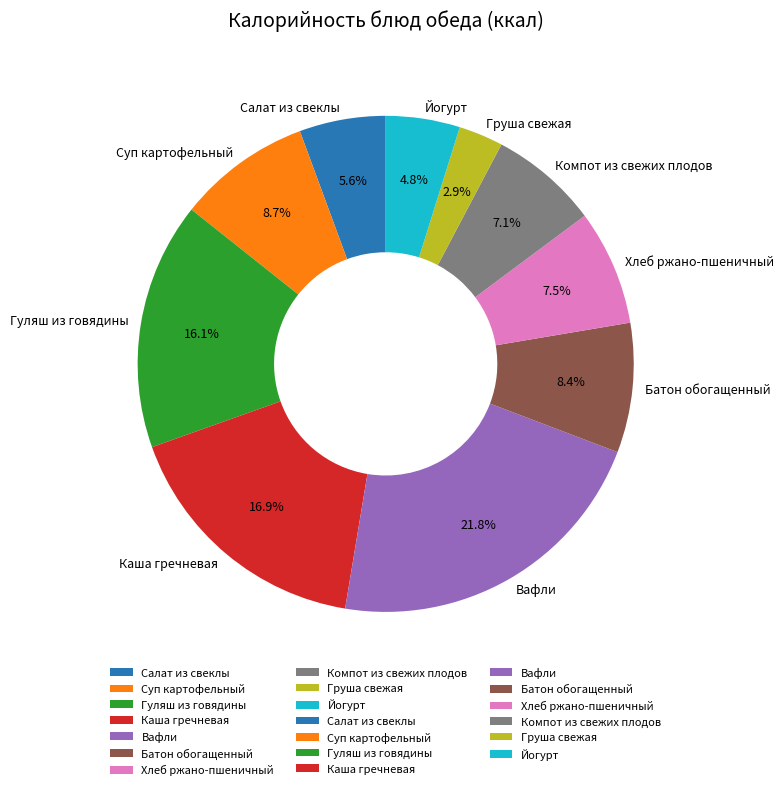

Which category has the biggest portion of the pie?

Вафли